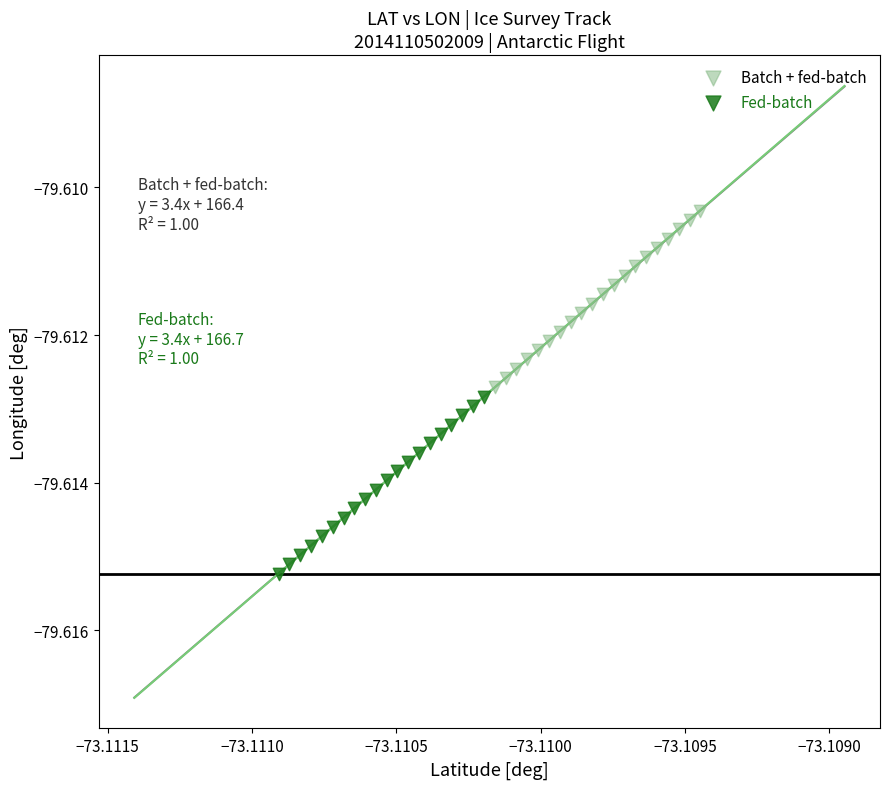

Which series contains the highest Y value?

Batch + fed-batch